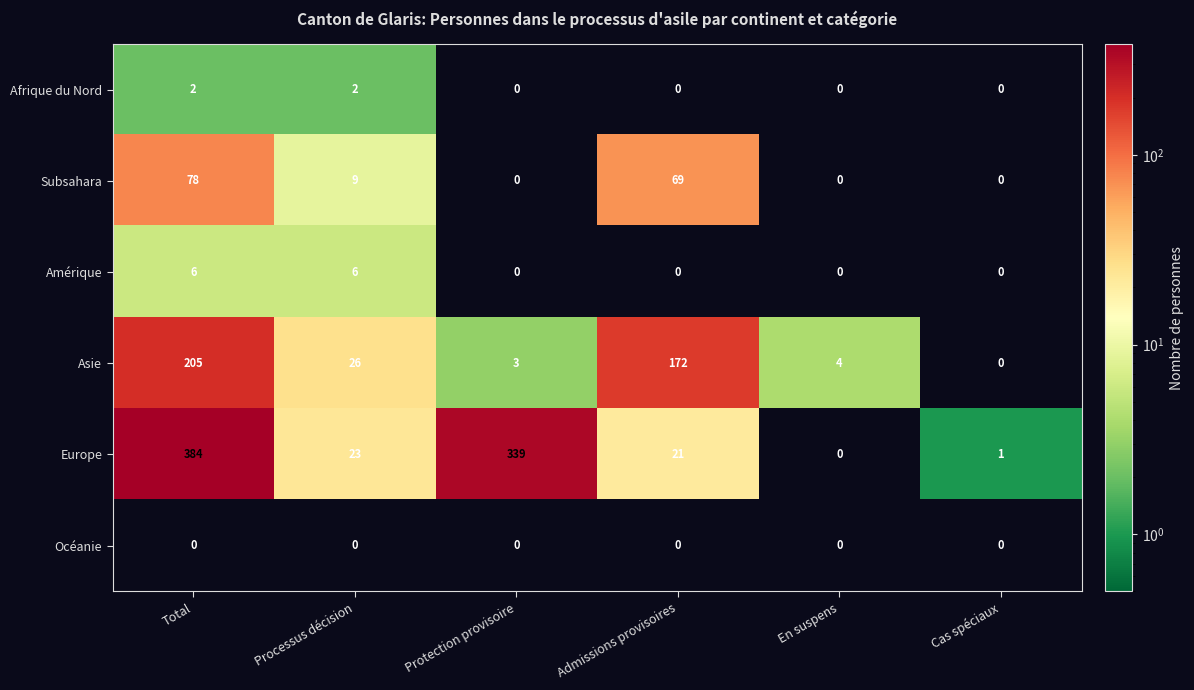

What is the difference between the highest and lowest values at En suspens?

4